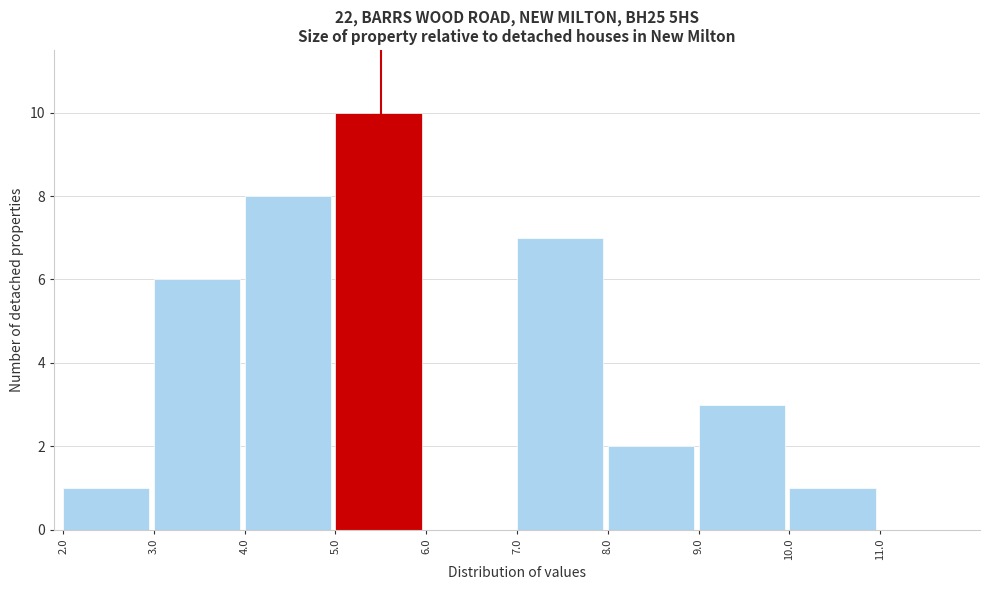

What is the height of the bar covering 8 to 9 on the x-axis? The values are not printed on the chart, so give them approximately, as read against the axis.

2